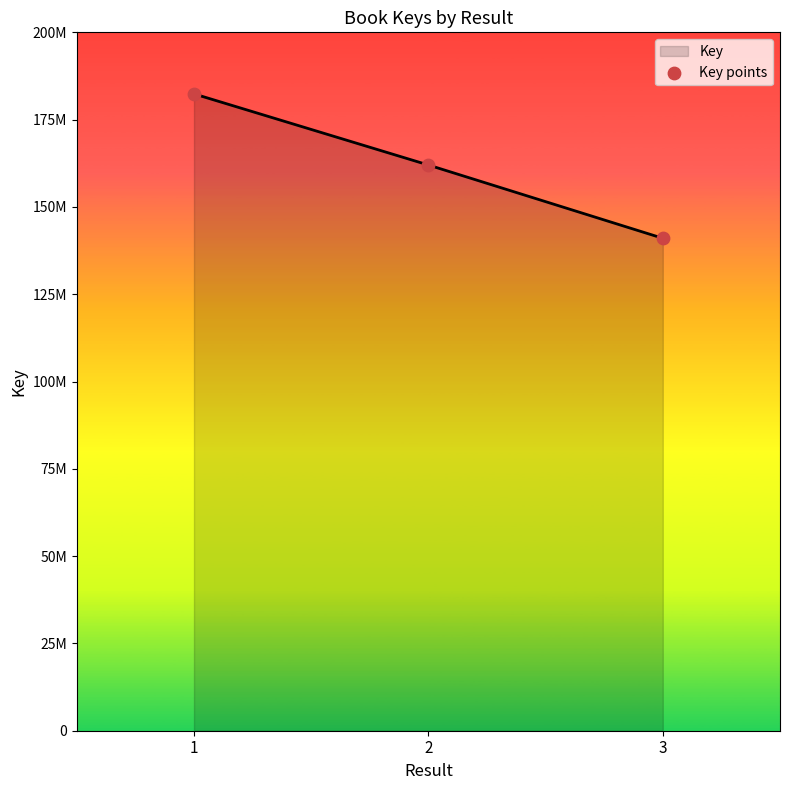

Does the chart have visible grid lines?

No